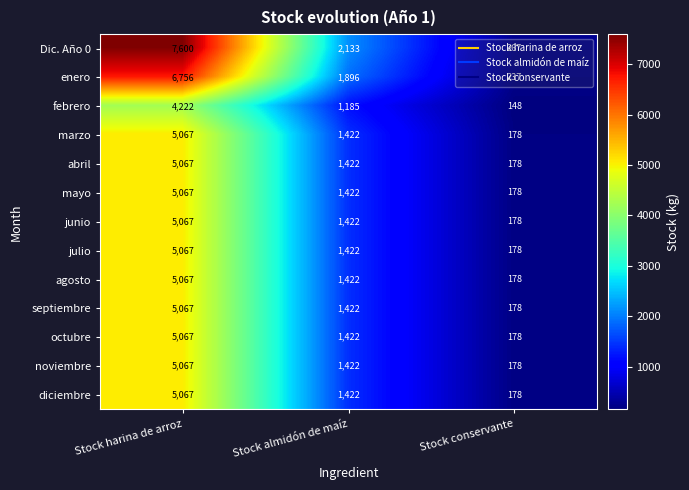

Is it true that diciembre equals 2591 at Stock harina de arroz?

False